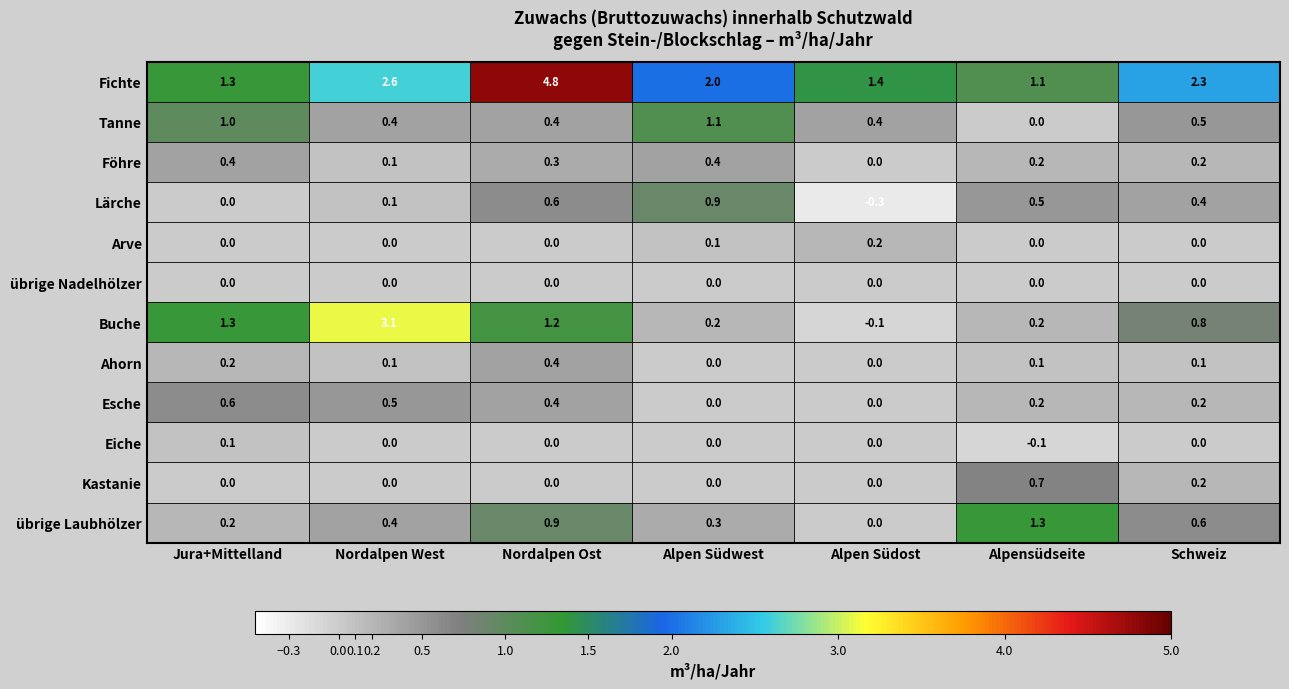

Which series has the widest spread of values?

Fichte